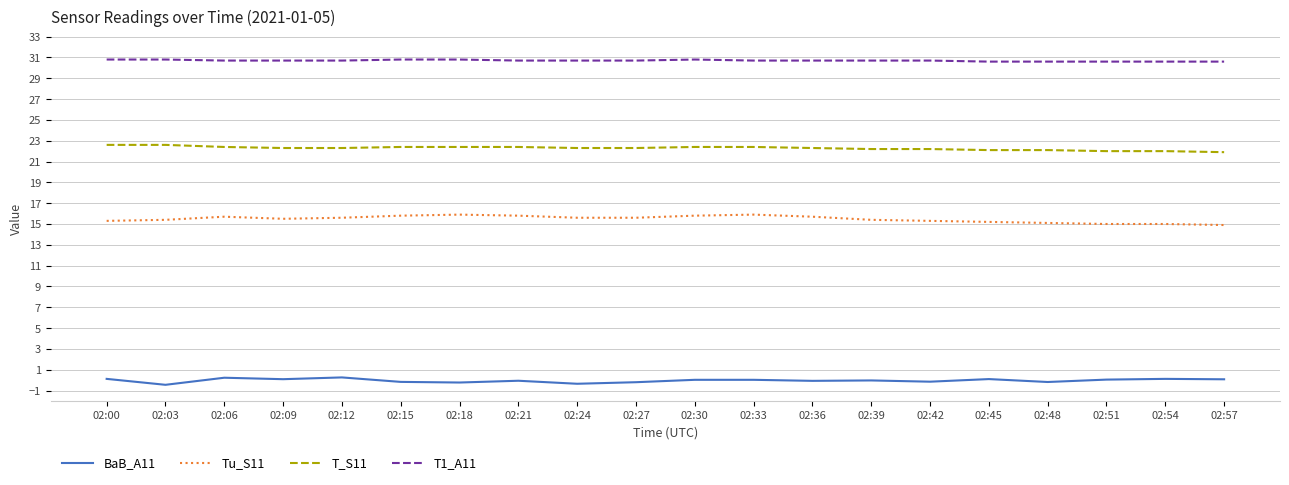

Rank the series by their maximum value, from highest to lowest.

T1_A11, T_S11, Tu_S11, BaB_A11